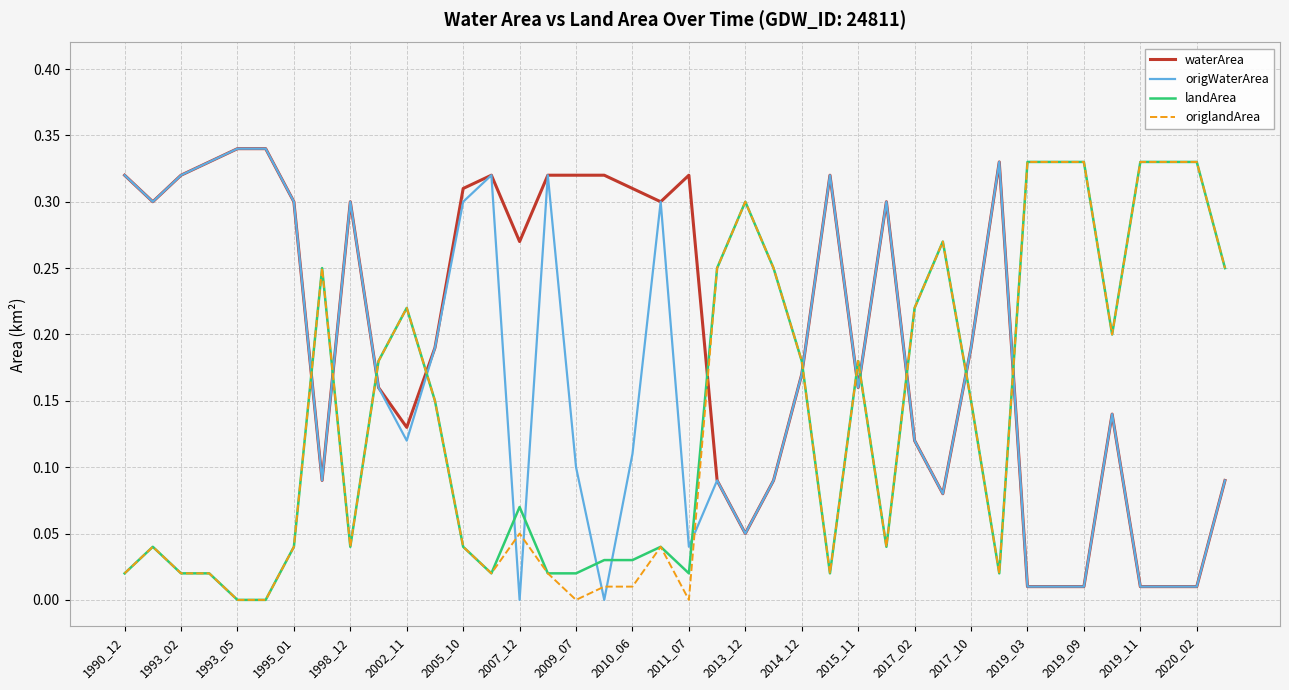

Which series has the largest total across all categories?

waterArea